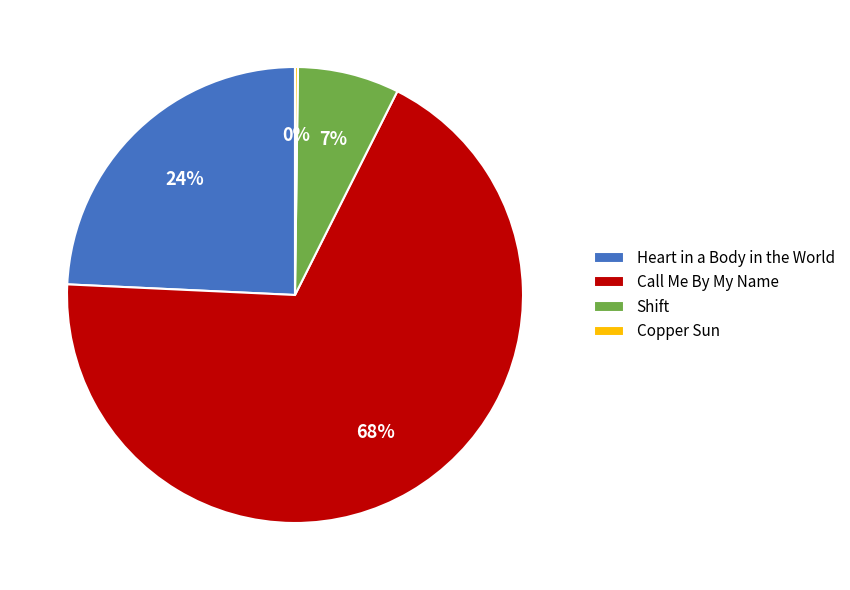

Combined, do Shift and Heart in a Body in the World account for over 50%?

No